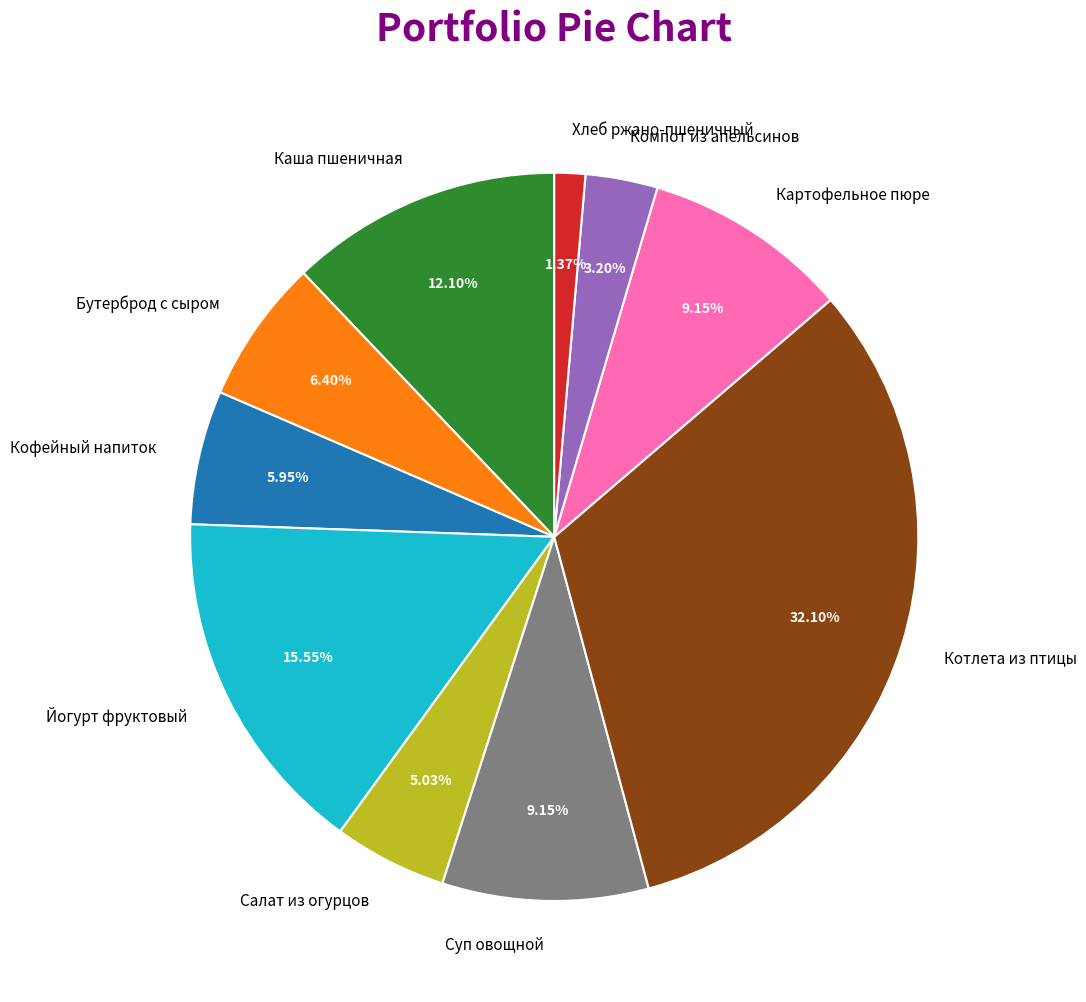

Count the number of slices in the pie.

10